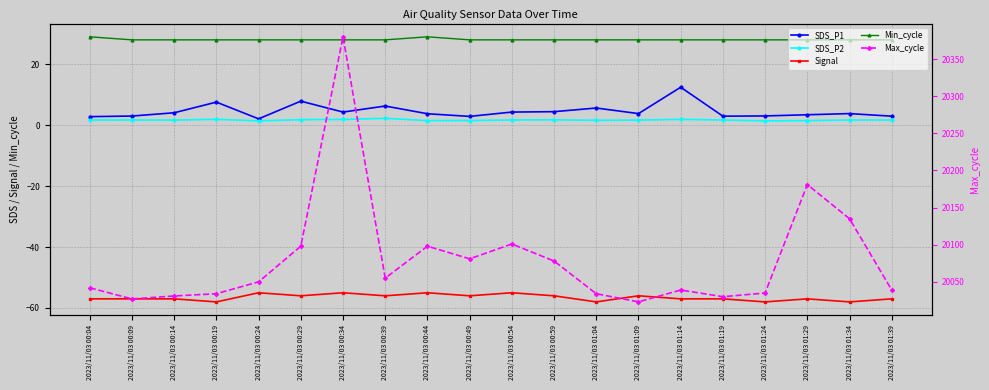

What position from the right is 2023/11/03 01:39?

1